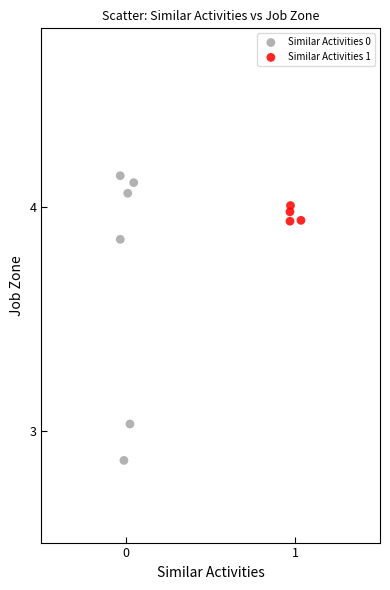

Which series reaches the minimum Y coordinate?

Similar Activities 0